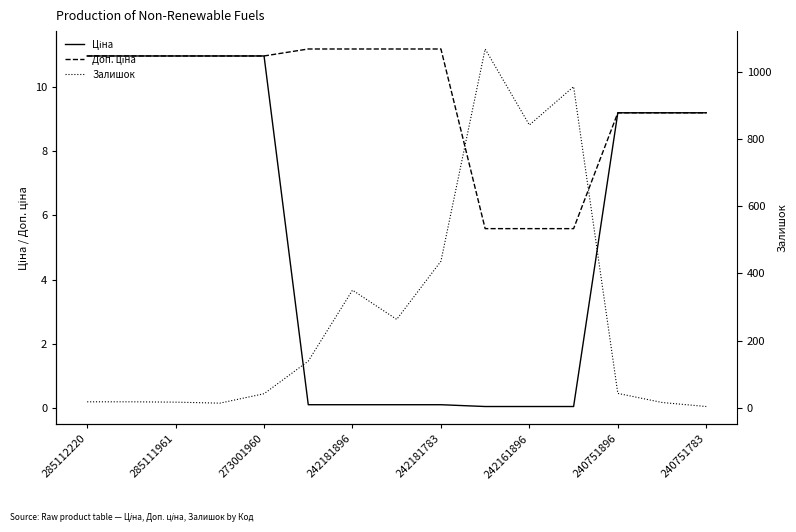

What are all the series names shown in the legend?

Ціна, Доп. ціна, Залишок